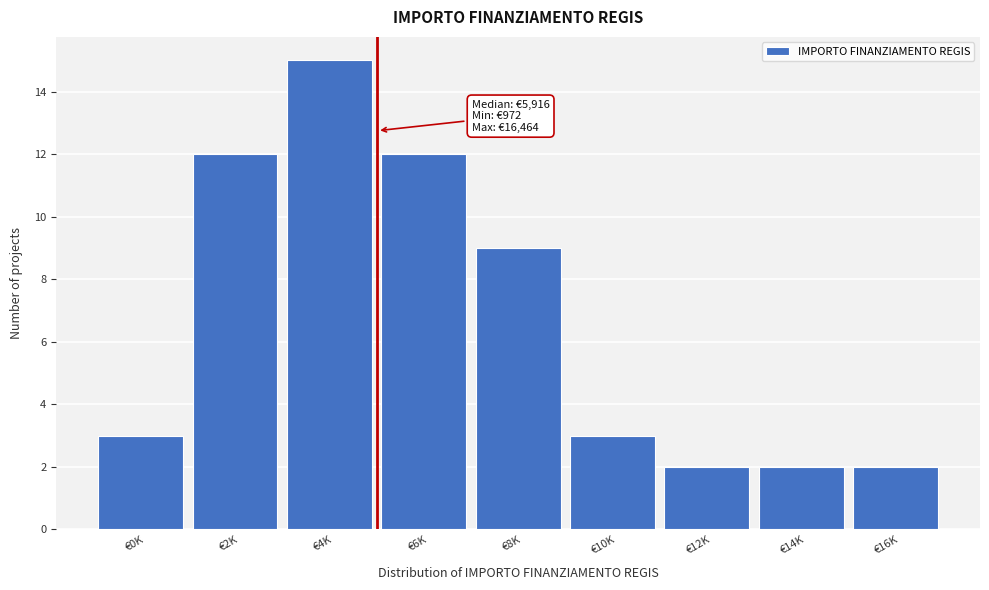

Reading left to right, what are all the values shown in this chart?

€0K=3	€2K=12	€4K=15	€6K=12	€8K=9	€10K=3	€12K=2	€14K=2	€16K=2